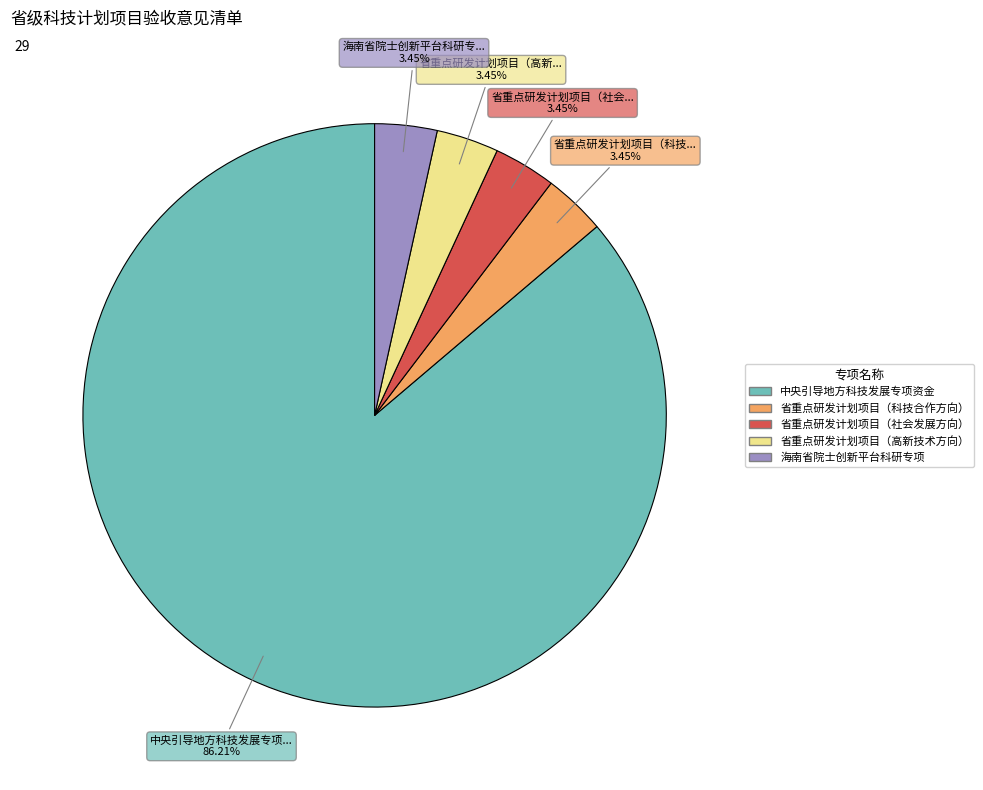

Count the number of slices in the pie.

5